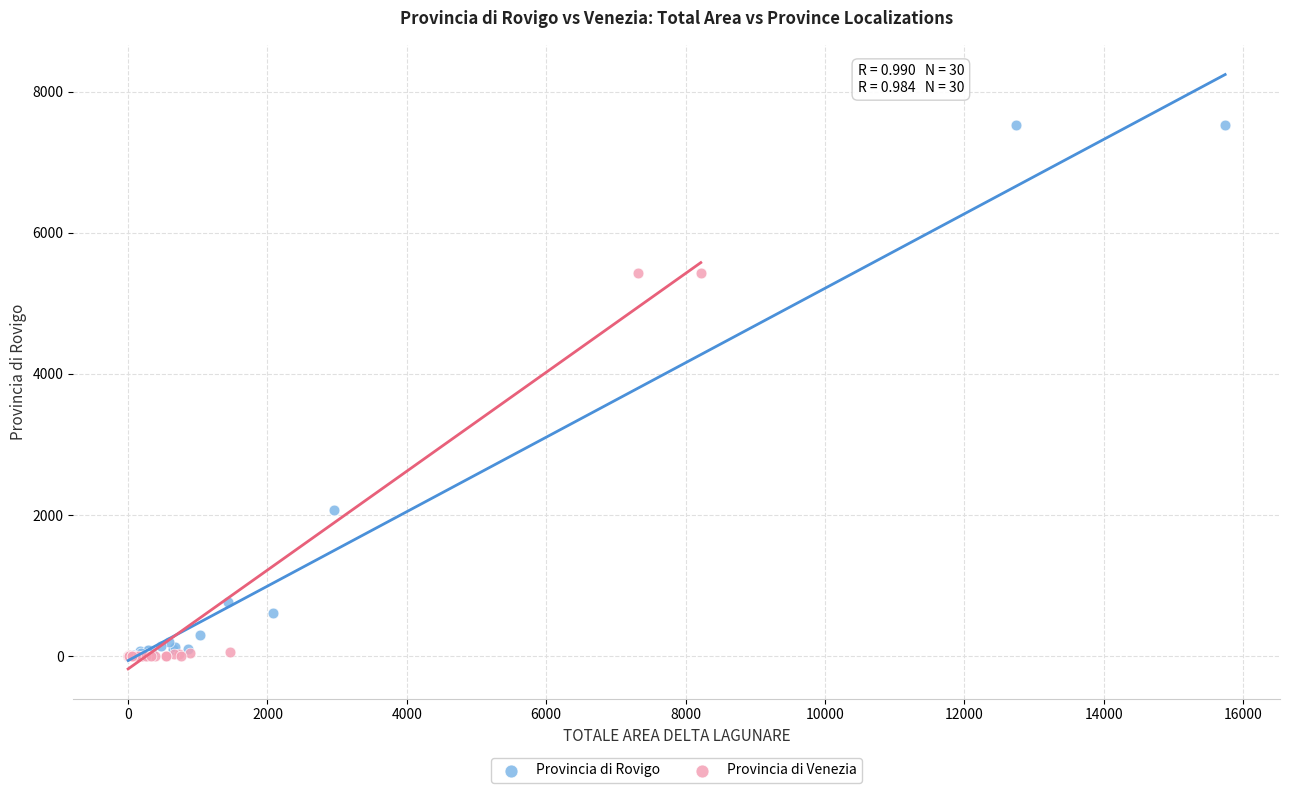

What are all the series names shown in the legend?

Provincia di Rovigo, Provincia di Venezia